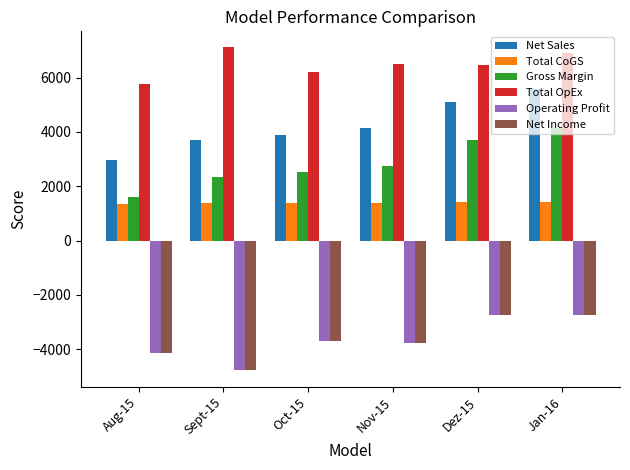

What is the difference between the maximum and second lowest values in the Net Sales series?

1855.8